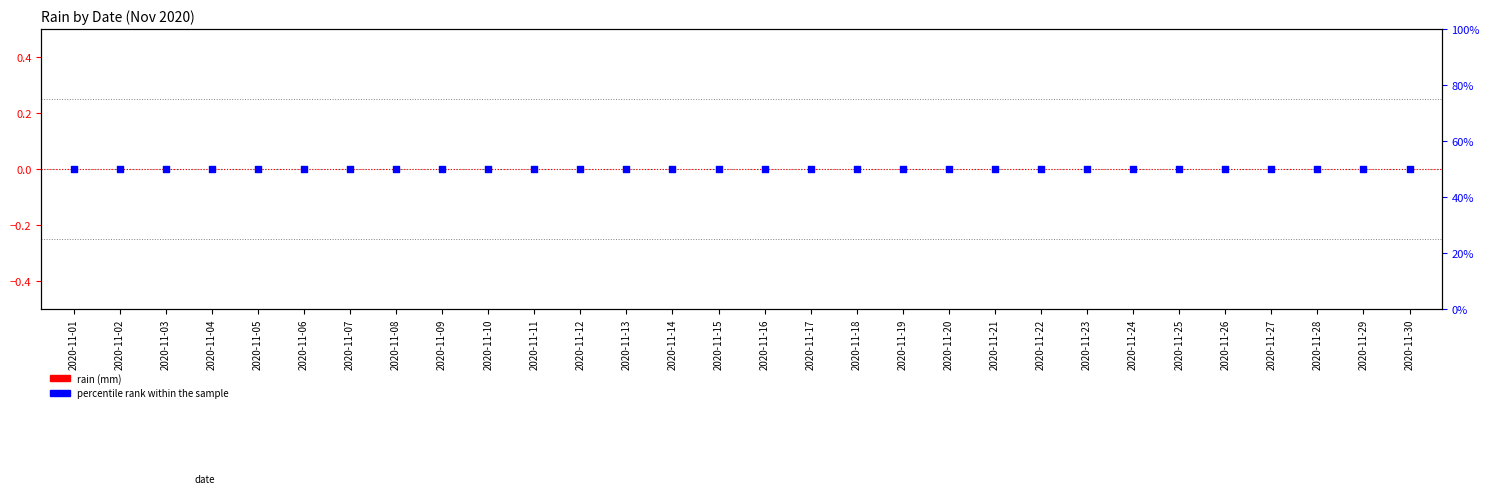

At which category is the sum across all series the highest?

2020-11-01